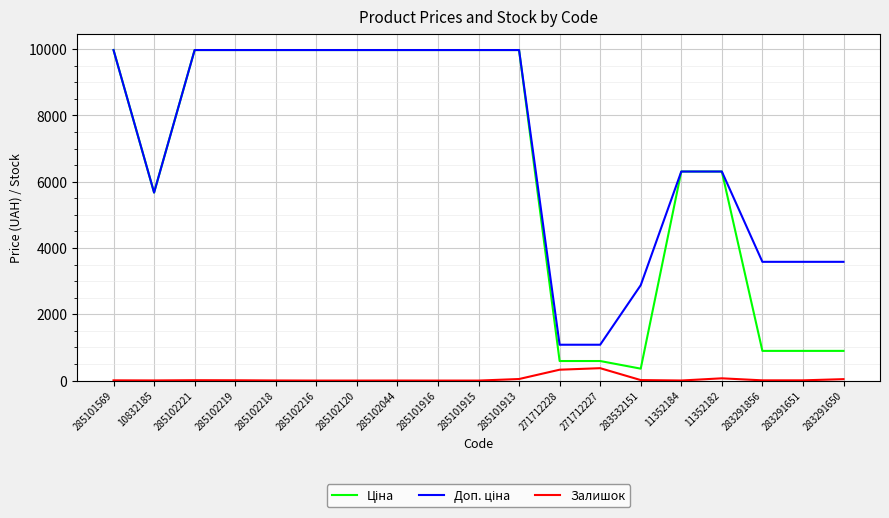

What is the maximum value shown in the chart?

9975.0